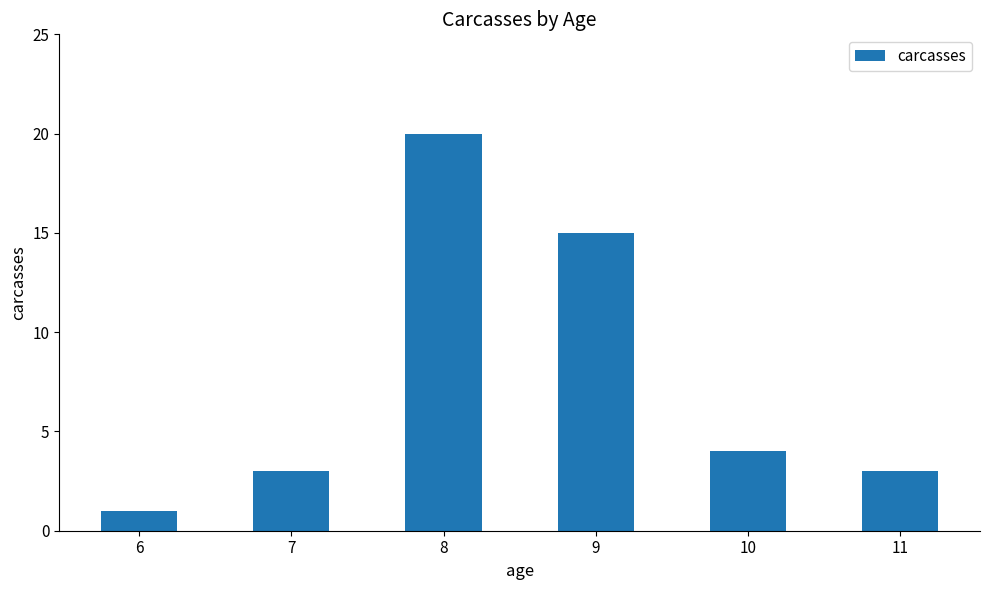

Is it true that the value at 6 is 1?

True